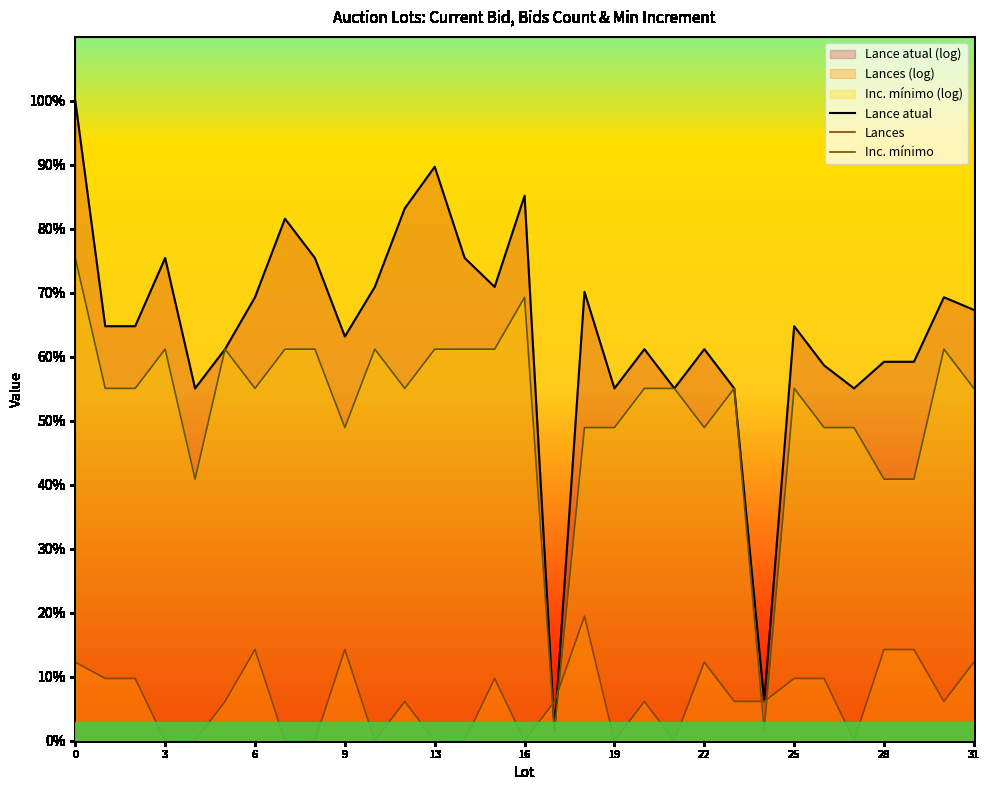

True or false: Lance atual has a value of 2.4 at 19.

False